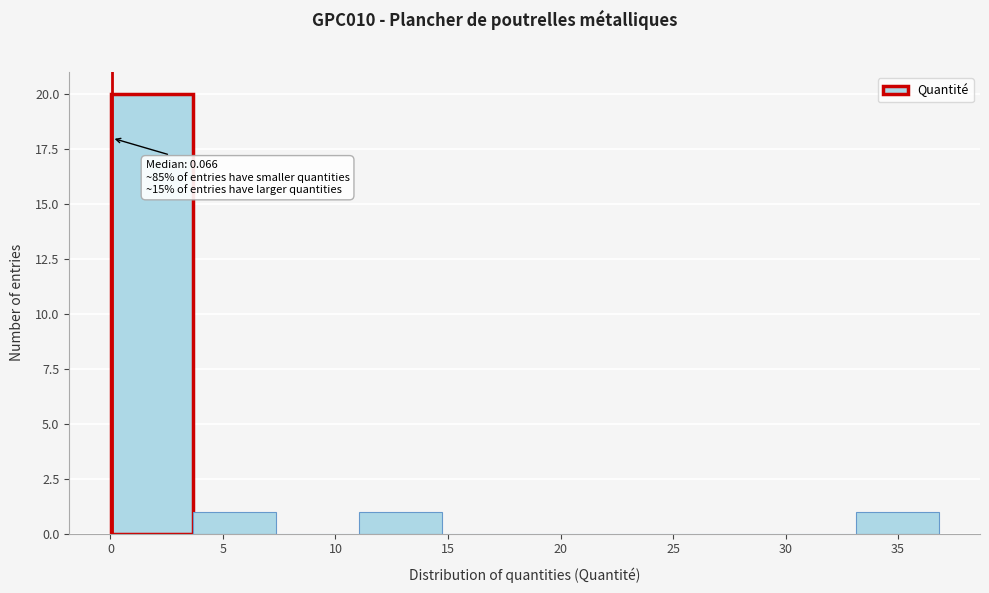

Over which range of the x-axis is the bar tallest?

0.0 to 3.5